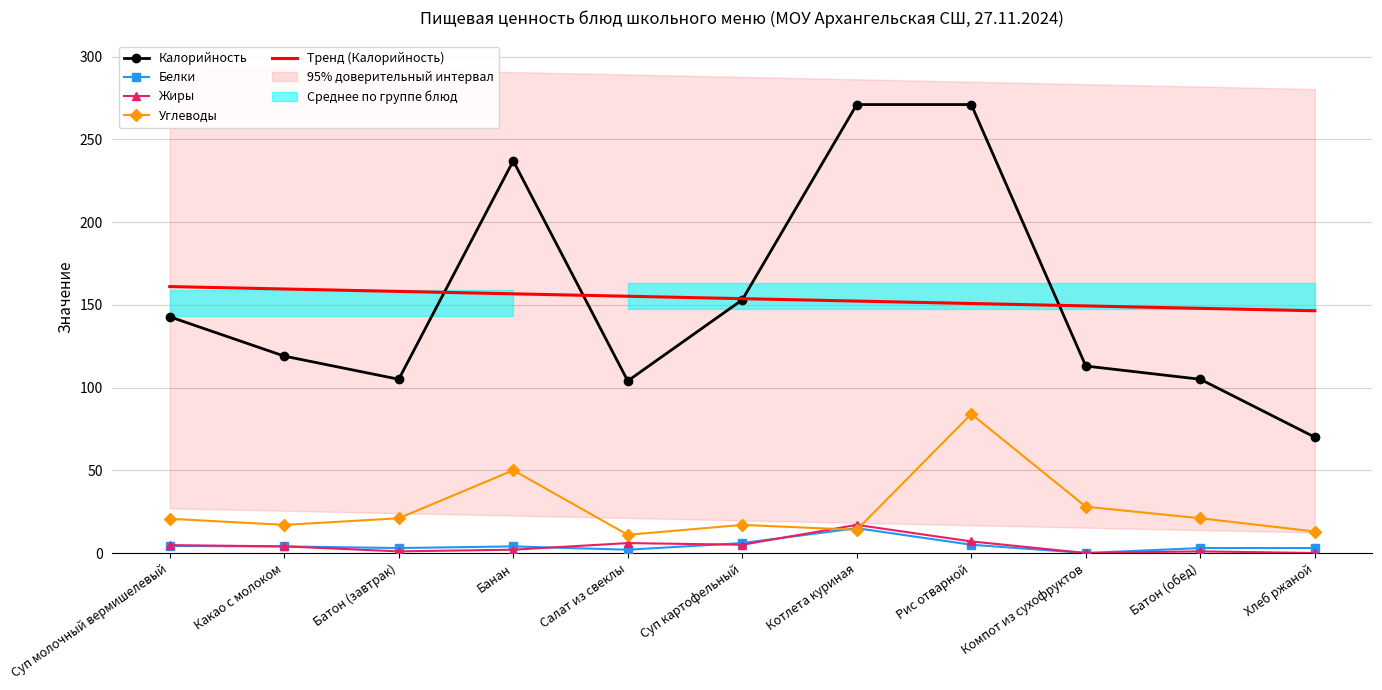

What is the approximate value of Углеводы at Салат из свеклы?

11.0